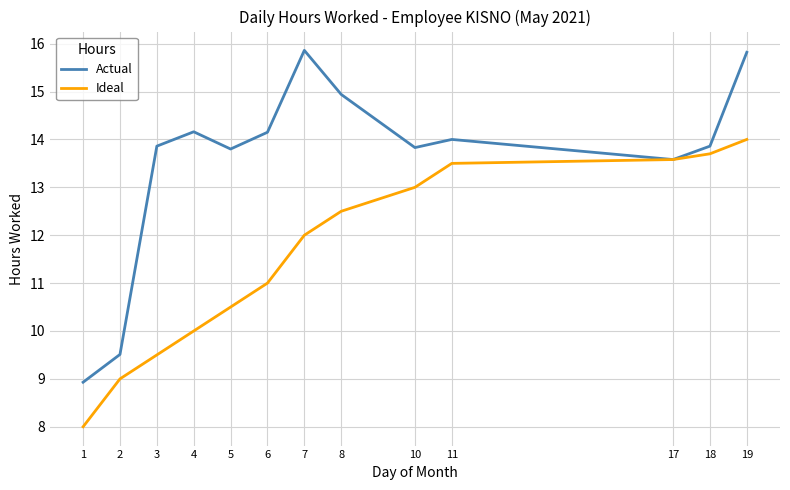

What value does the Actual series have at 7?

15.9